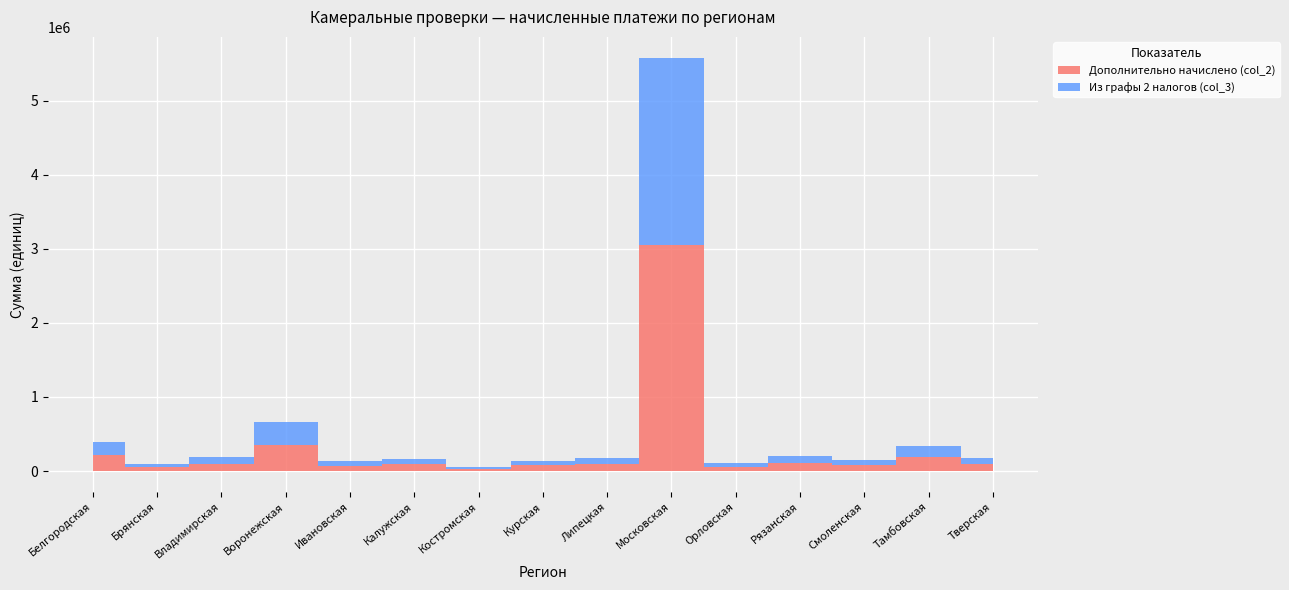

Which series changed the most between Брянская and Тверская?

Дополнительно начислено (col_2)